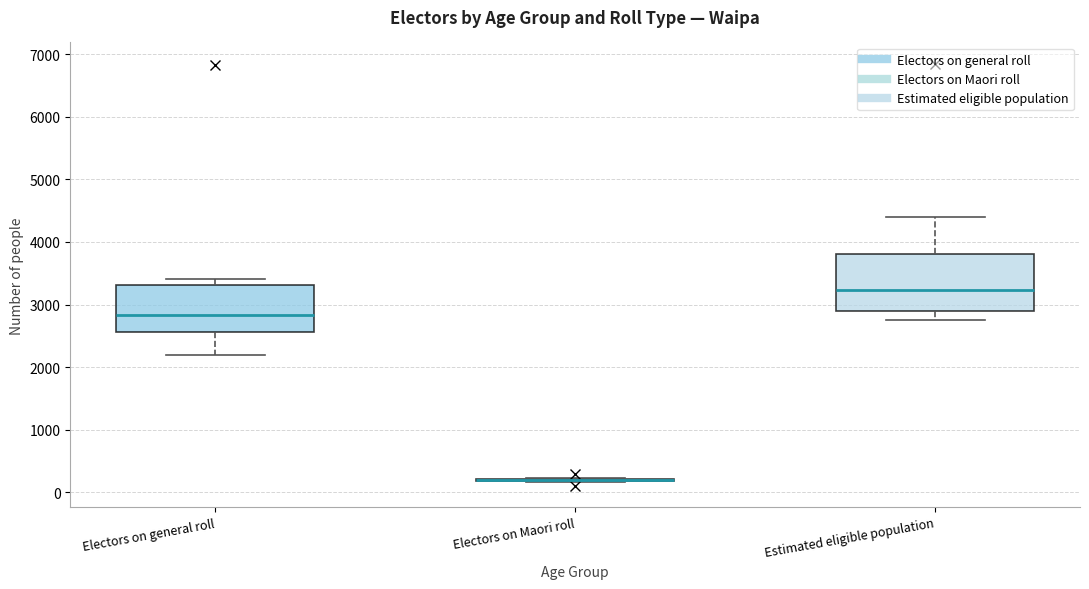

Comparing the boxes themselves (not the whiskers), which one is the tallest?

Estimated eligible population